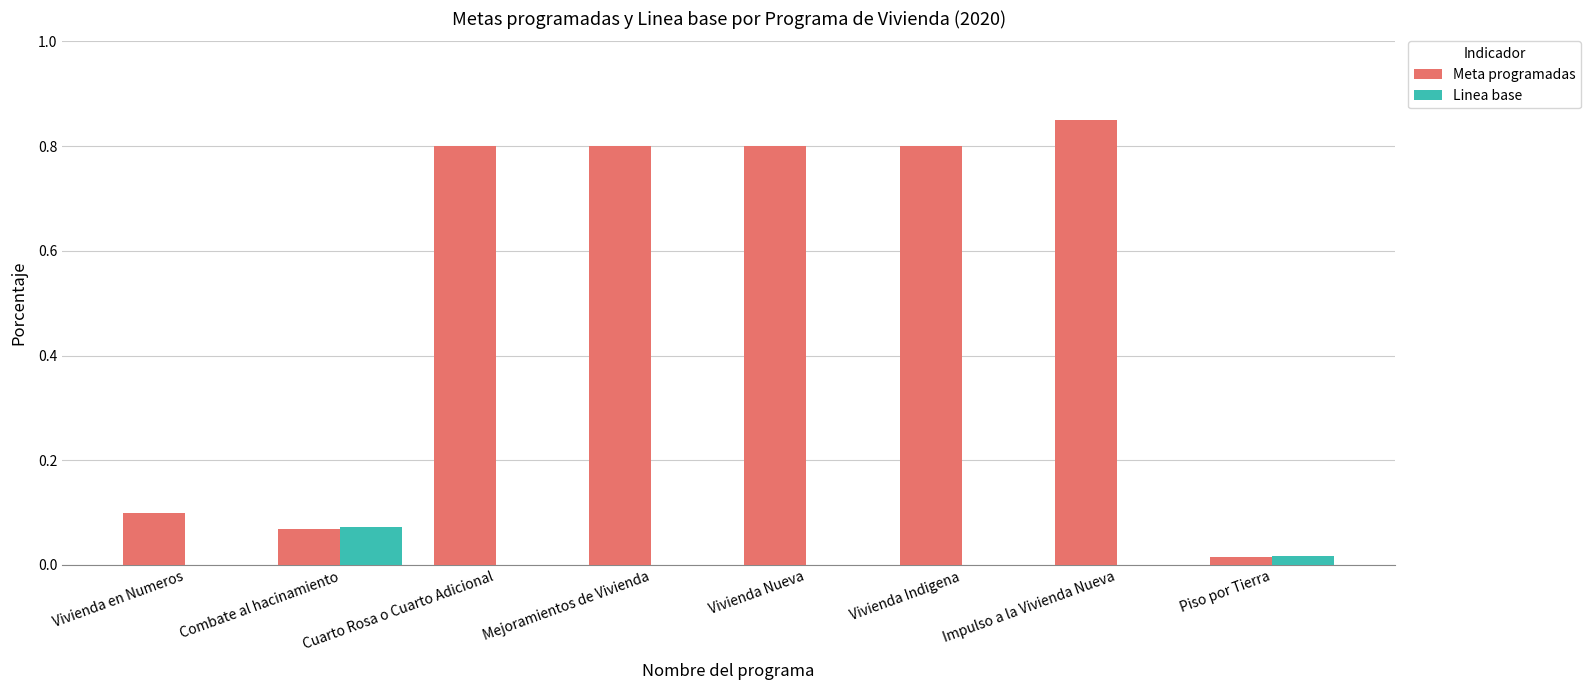

At which label does Linea base reach its peak?

Combate al hacinamiento